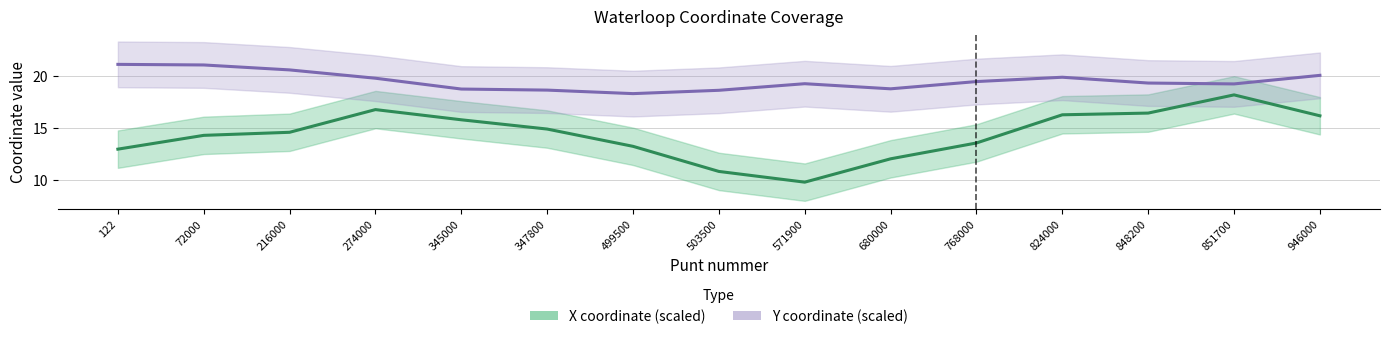

Which has a higher value, 122 or 680000?

122